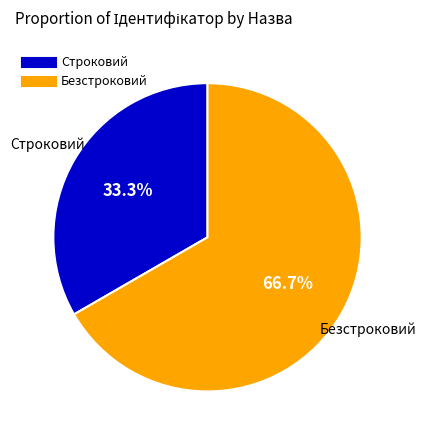

To the nearest percent, what is the difference between the Безстроковий and Строковий slice percentages?

33%